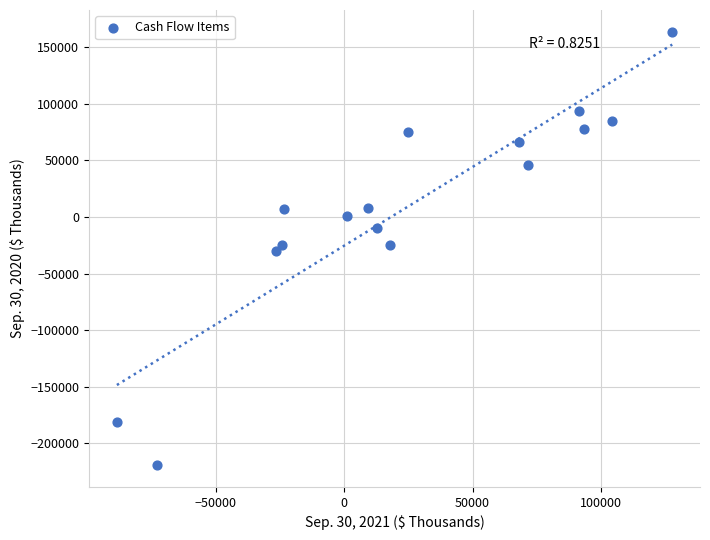

What is the range of X values (max minus min)?

216346